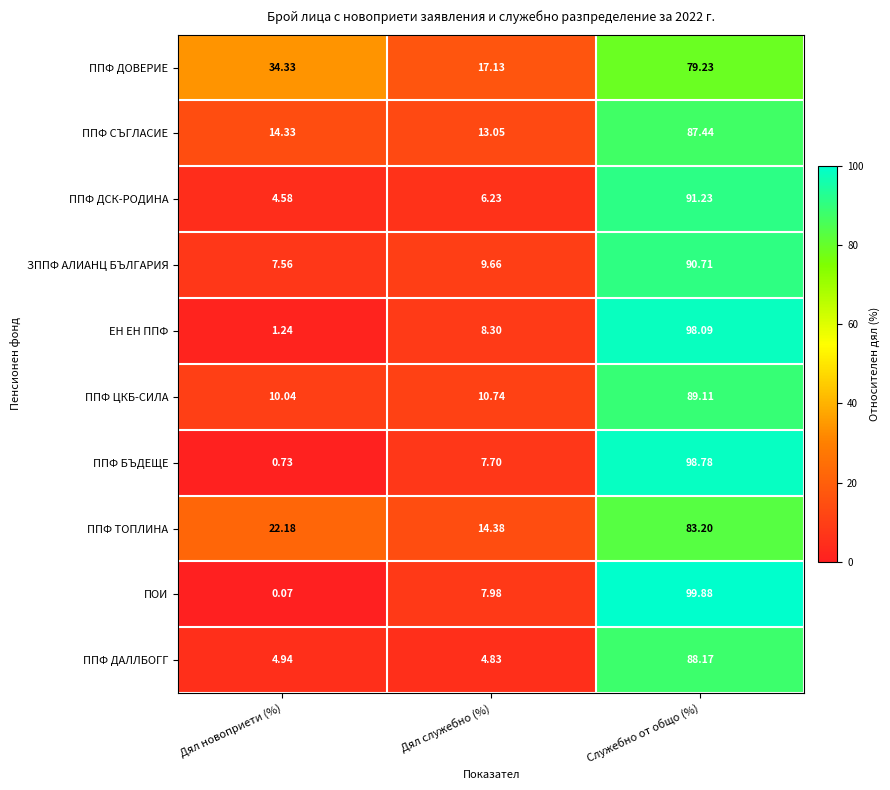

At which label does ЗППФ АЛИАНЦ БЪЛГАРИЯ first exceed 9?

Дял служебно (%)